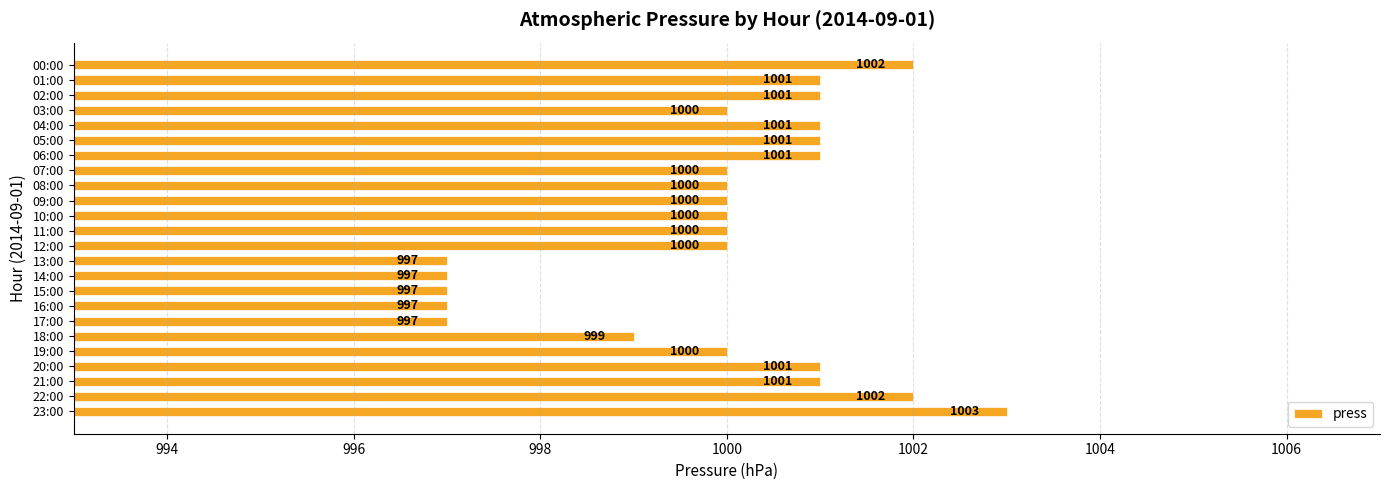

Approximately how many times larger is the value at 06:00 compared to 19:00?

1.0